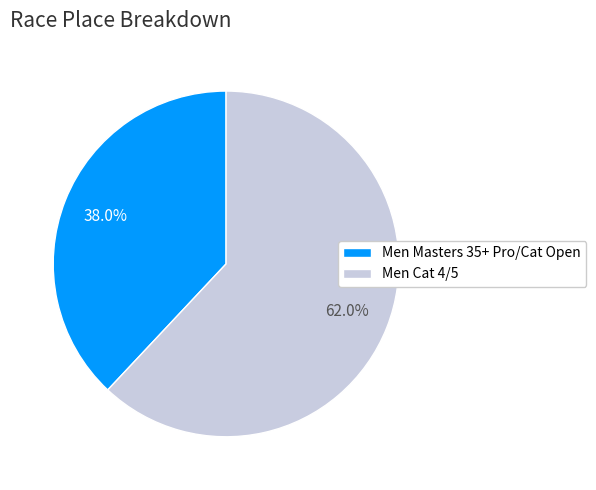

Which category has the biggest portion of the pie?

Men Cat 4/5